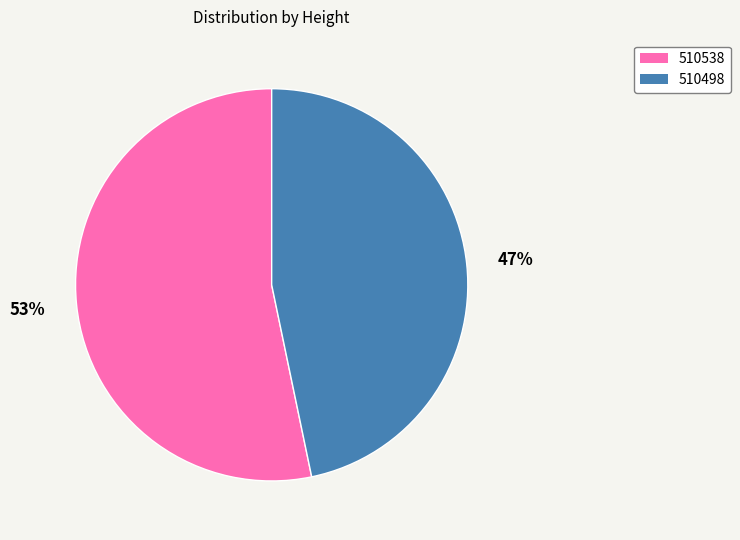

Does any single category account for the majority?

Yes